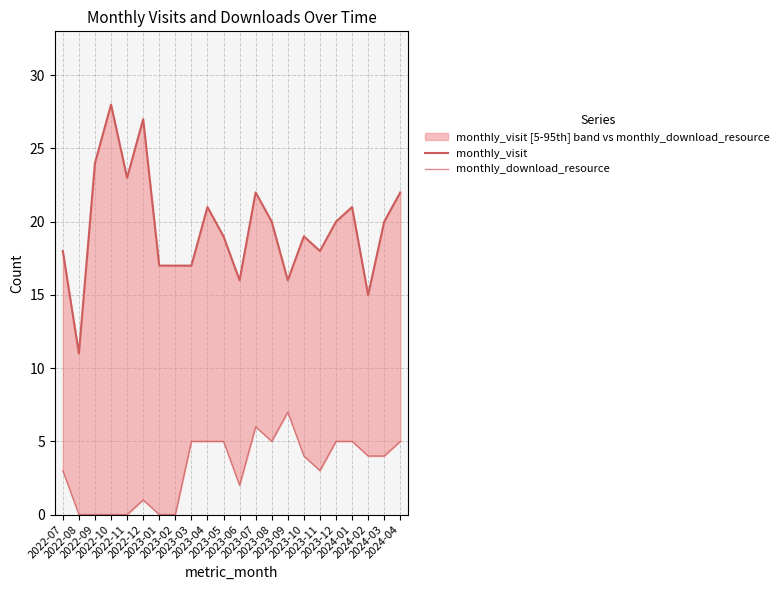

Rank the series by their maximum value, from lowest to highest.

monthly_download_resource, monthly_visit